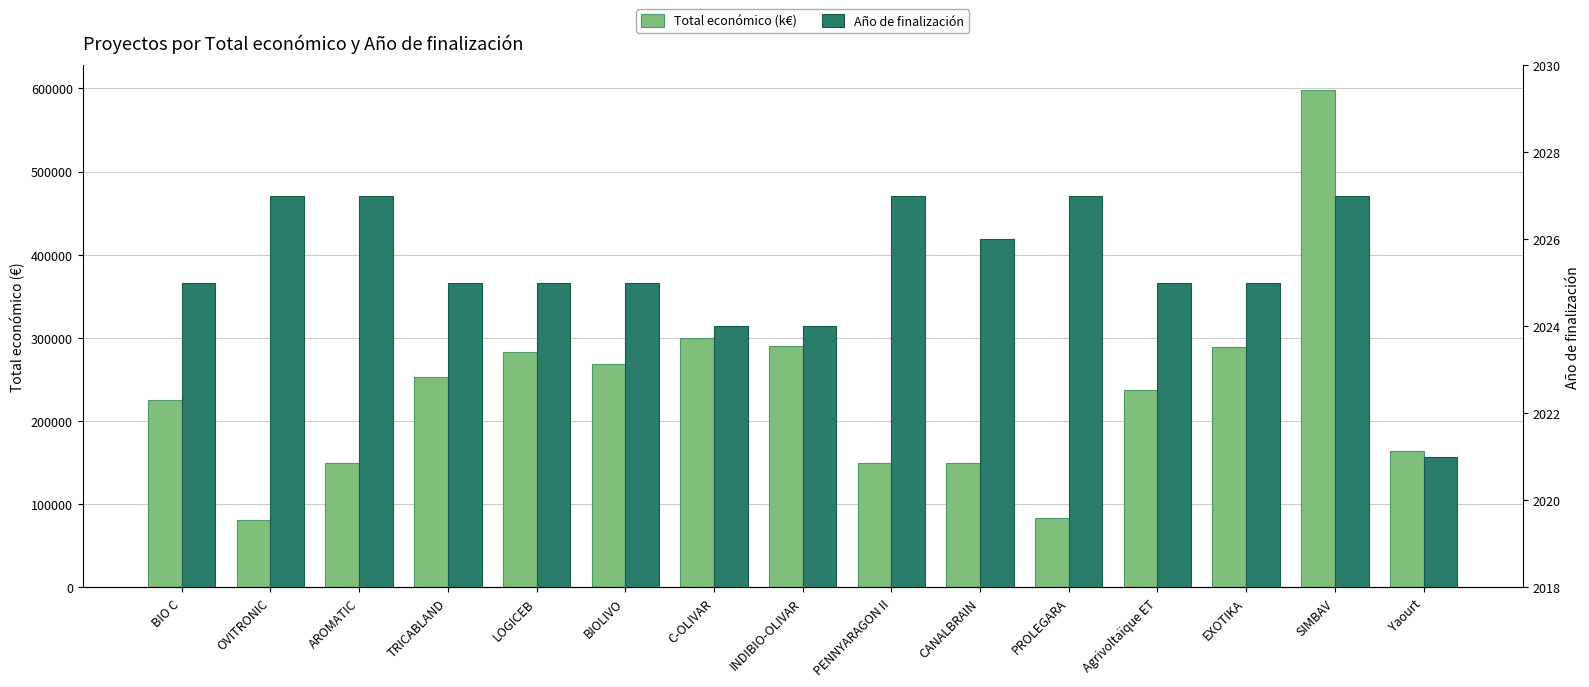

Reading left to right, extract all data points from this chart.

Total económico (k€): 224878	80498	149400	253281	283527	268949	299900	290328	150000	150000	83646	237373	288989	597651	164600
Año de finalización: 2025	2027	2027	2025	2025	2025	2024	2024	2027	2026	2027	2025	2025	2027	2021